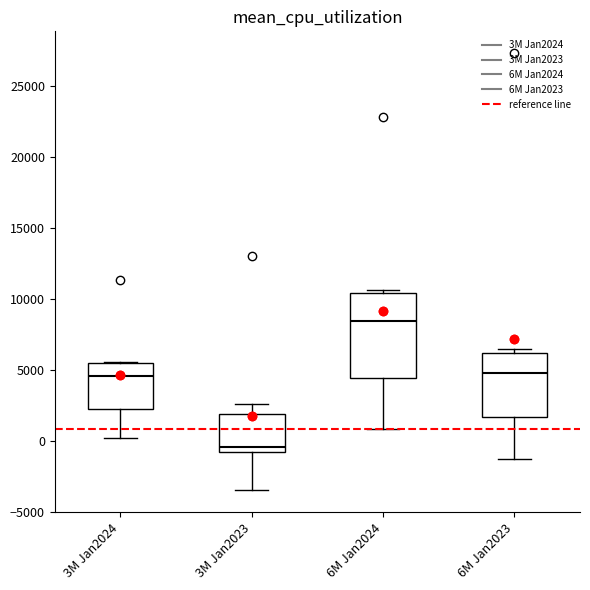

Reading left to right, transcribe this box plot: for each box, give where its median line is, the range the box spans, and where its two whiskers end, as read against the y-axis. The values are not printed on the chart, so give them approximately, as read against the axis.

3M Jan2024: median 4500, box 2000 to 5500, whiskers 0 to 5500
3M Jan2023: median -500, box -1000 to 2000, whiskers -3500 to 2500
6M Jan2024: median 8500, box 4500 to 10500, whiskers 1000 to 10500 (just above the box's upper edge)
6M Jan2023: median 5000, box 1500 to 6000, whiskers -1500 to 6500